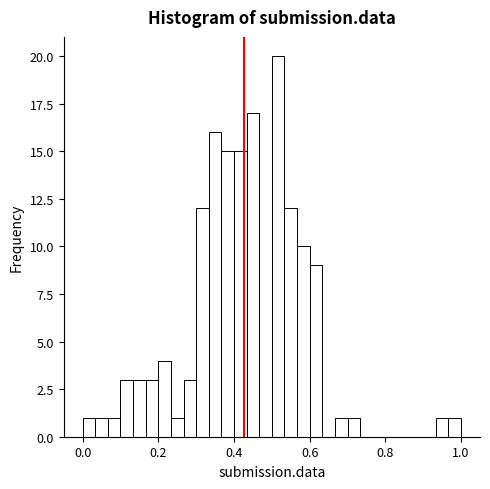

Around what value on the x-axis is the tallest bar? Give the approximate position of its centre, as read against the axis.

0.52